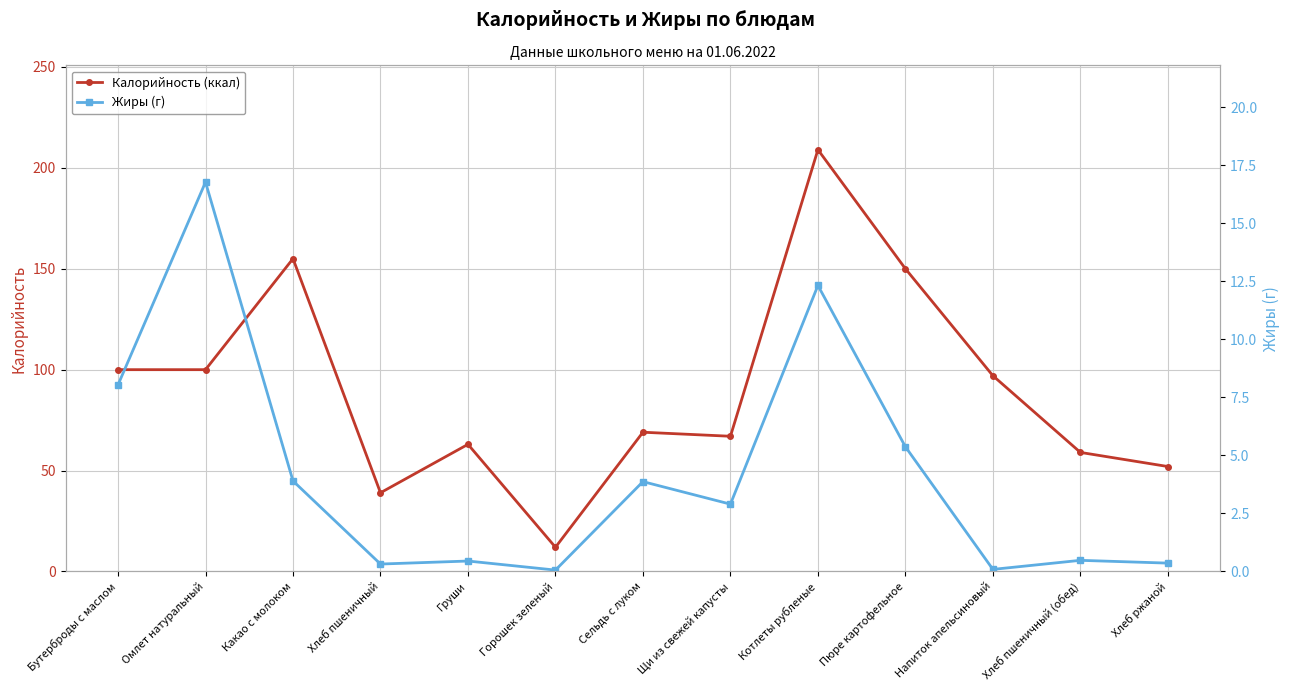

The Калорийность (ккал) series shows 150.0 at Пюре картофельное. True or false?

True